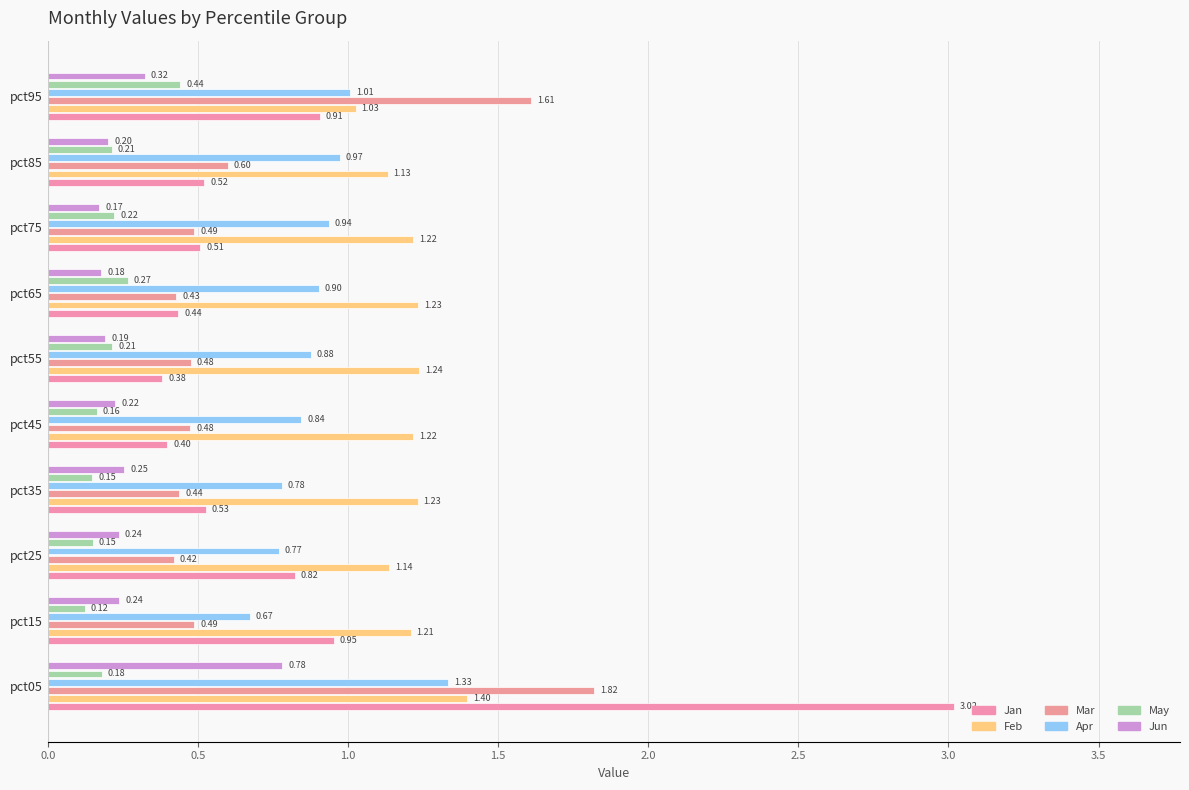

At how many categories does at least one series exceed 1?

10